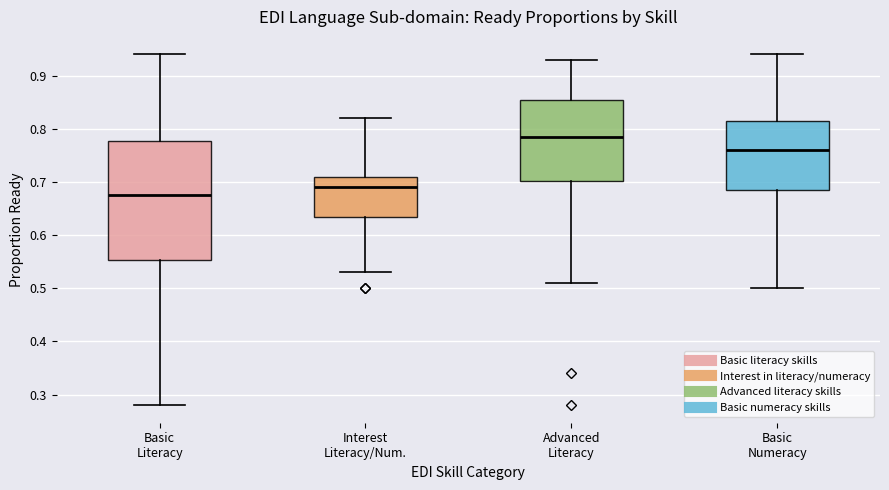

Reading left to right, transcribe this box plot: for each box, give where its median line is, the range the box spans, and where its two whiskers end, as read against the y-axis. The values are not printed on the chart, so give them approximately, as read against the axis.

Basic Literacy: median 0.68, box 0.55 to 0.78, whiskers 0.28 to 0.94
Interest Literacy/Num.: median 0.69, box 0.64 to 0.71, whiskers 0.53 to 0.82
Advanced Literacy: median 0.79, box 0.70 to 0.86, whiskers 0.51 to 0.93
Basic Numeracy: median 0.76, box 0.69 to 0.82, whiskers 0.50 to 0.94